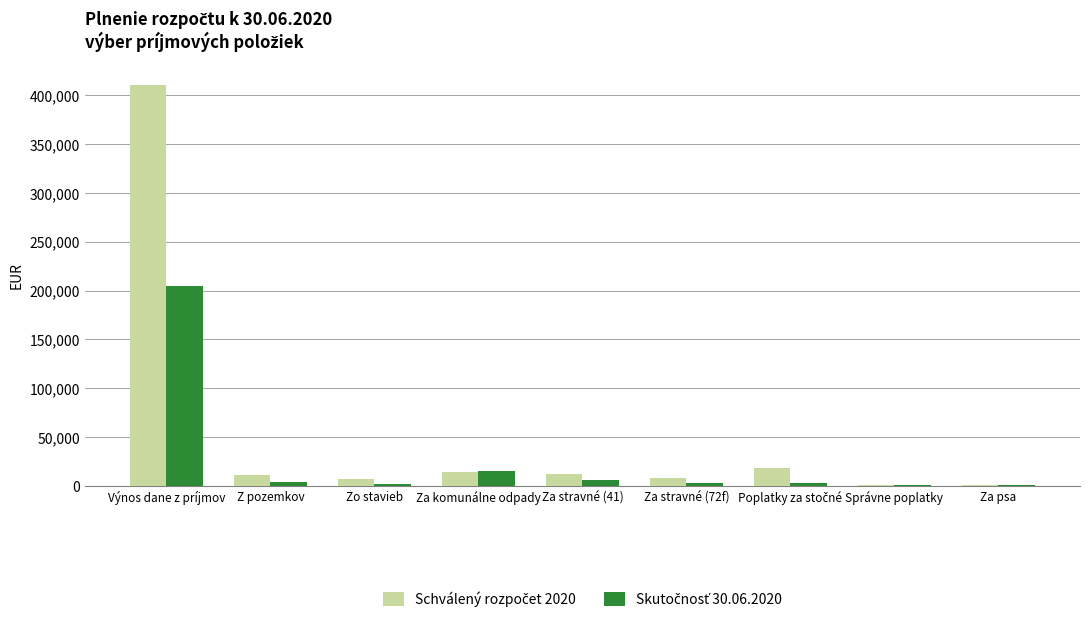

What position from the left is Za komunálne odpady?

4